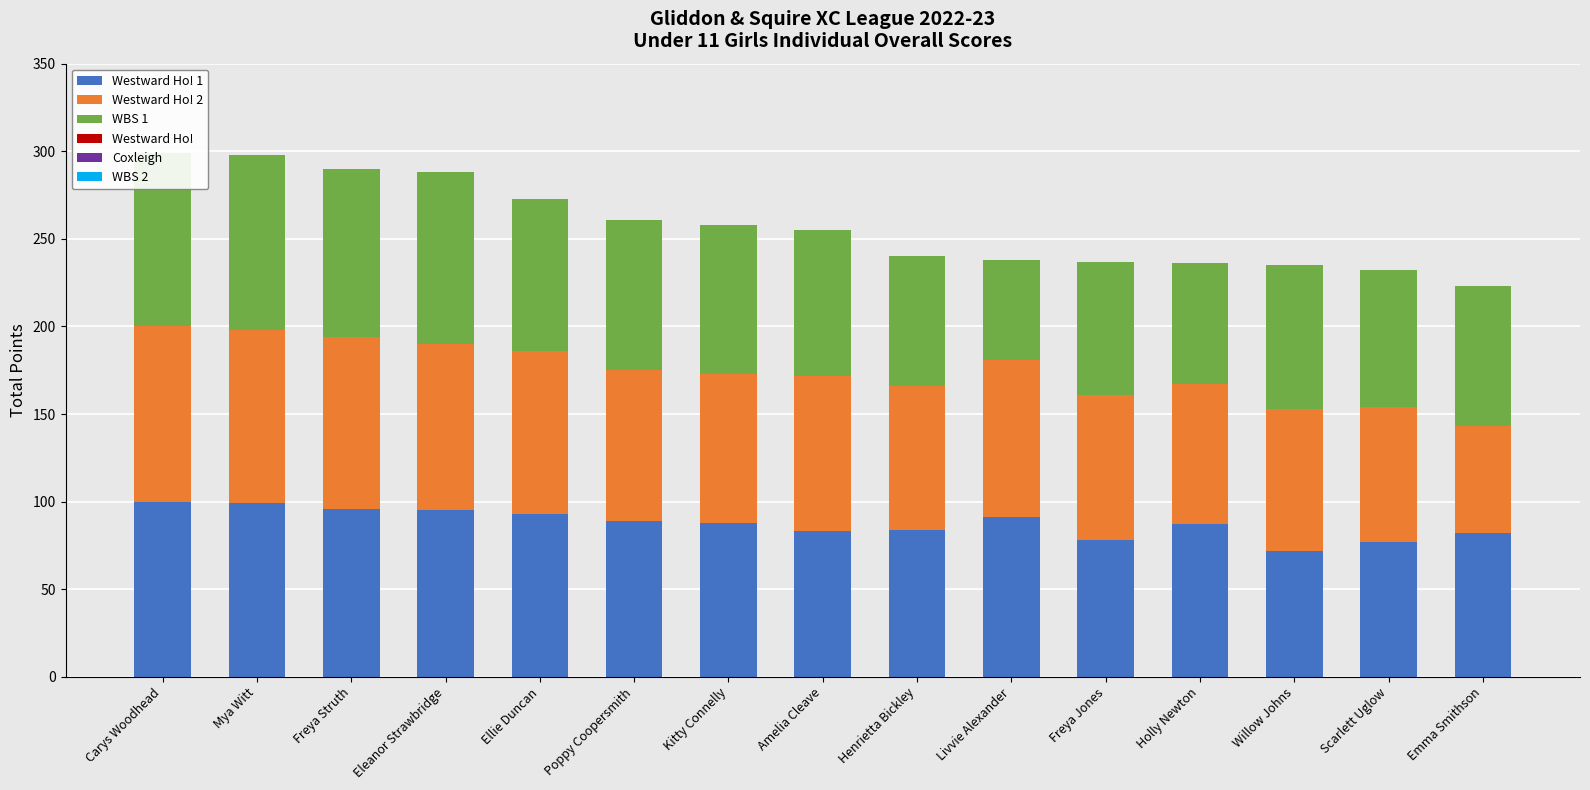

How many series are shown in this chart?

3